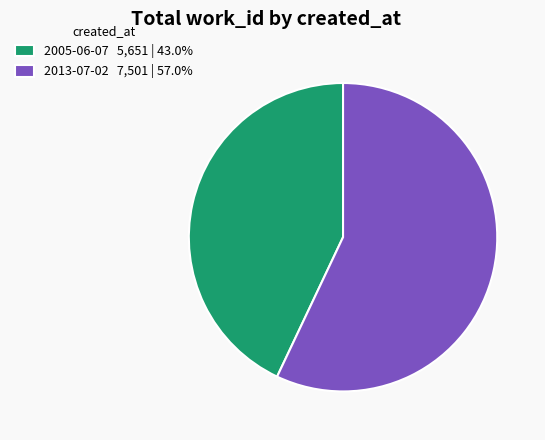

Is 2005-06-07 5,651 | 43.0% the majority of the pie?

No